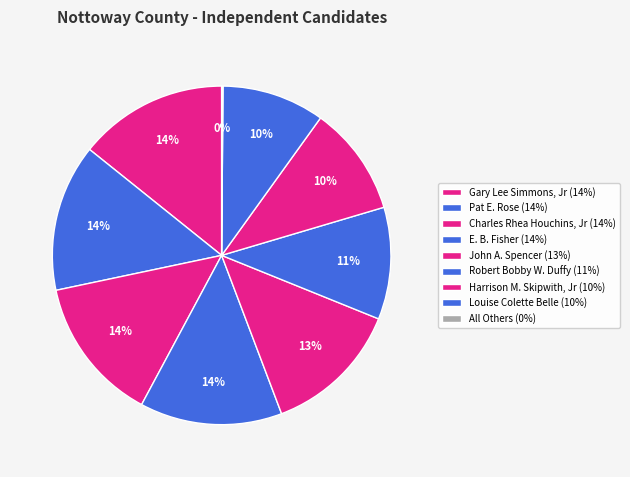

To the nearest percent, what is the difference between the John A. Spencer and Robert Bobby W. Duffy slice percentages?

2%